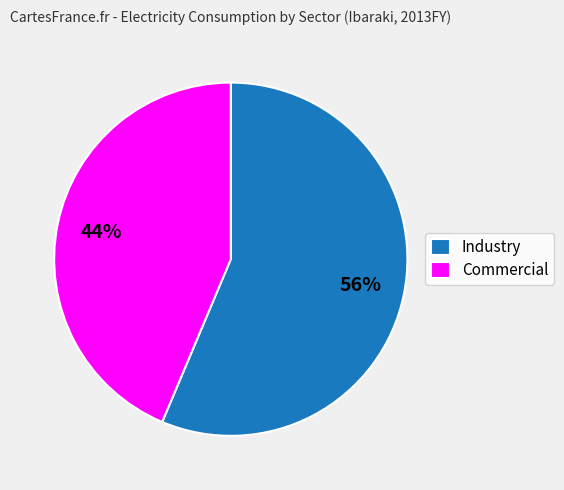

Is the sum of Industry and Commercial greater than half?

Yes